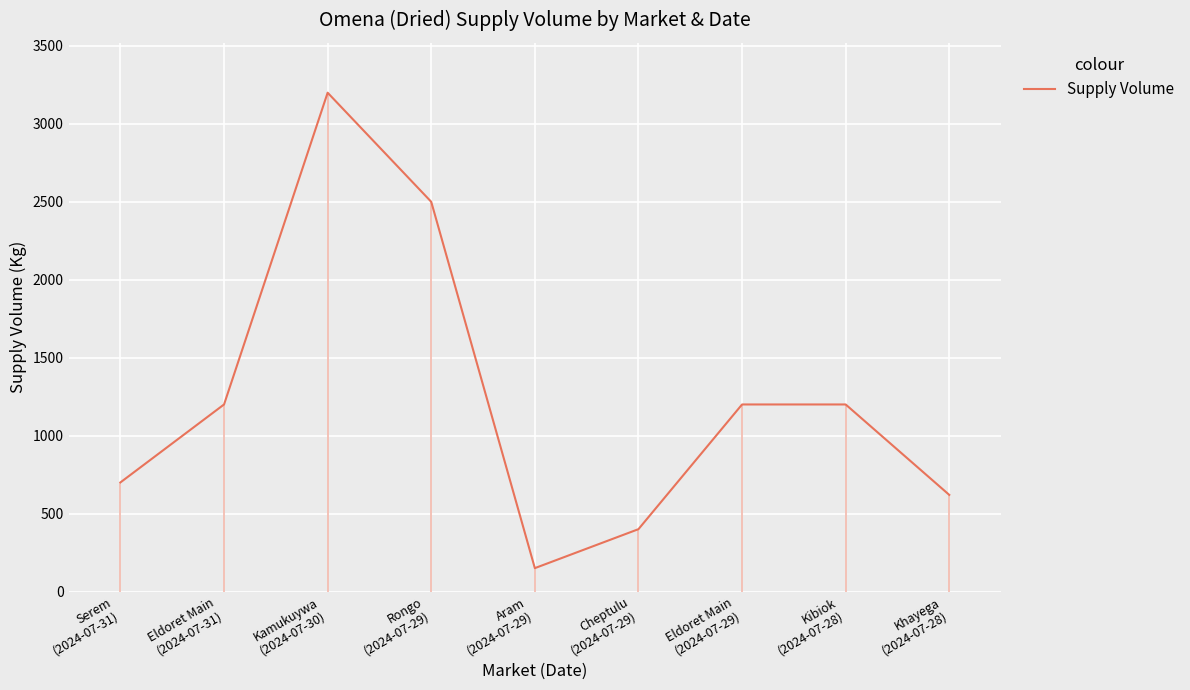

What is the minimum value shown in the chart?

150